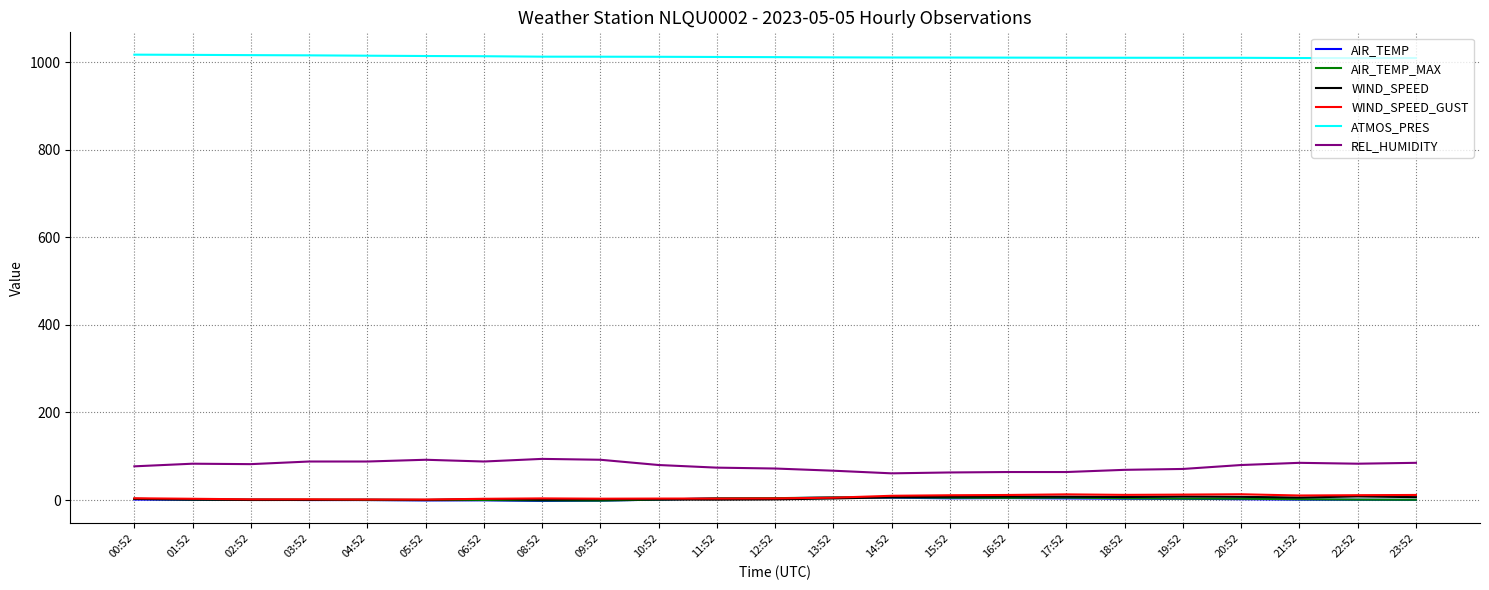

Between which two adjacent categories do WIND_SPEED and AIR_TEMP first intersect?

01:52 and 02:52